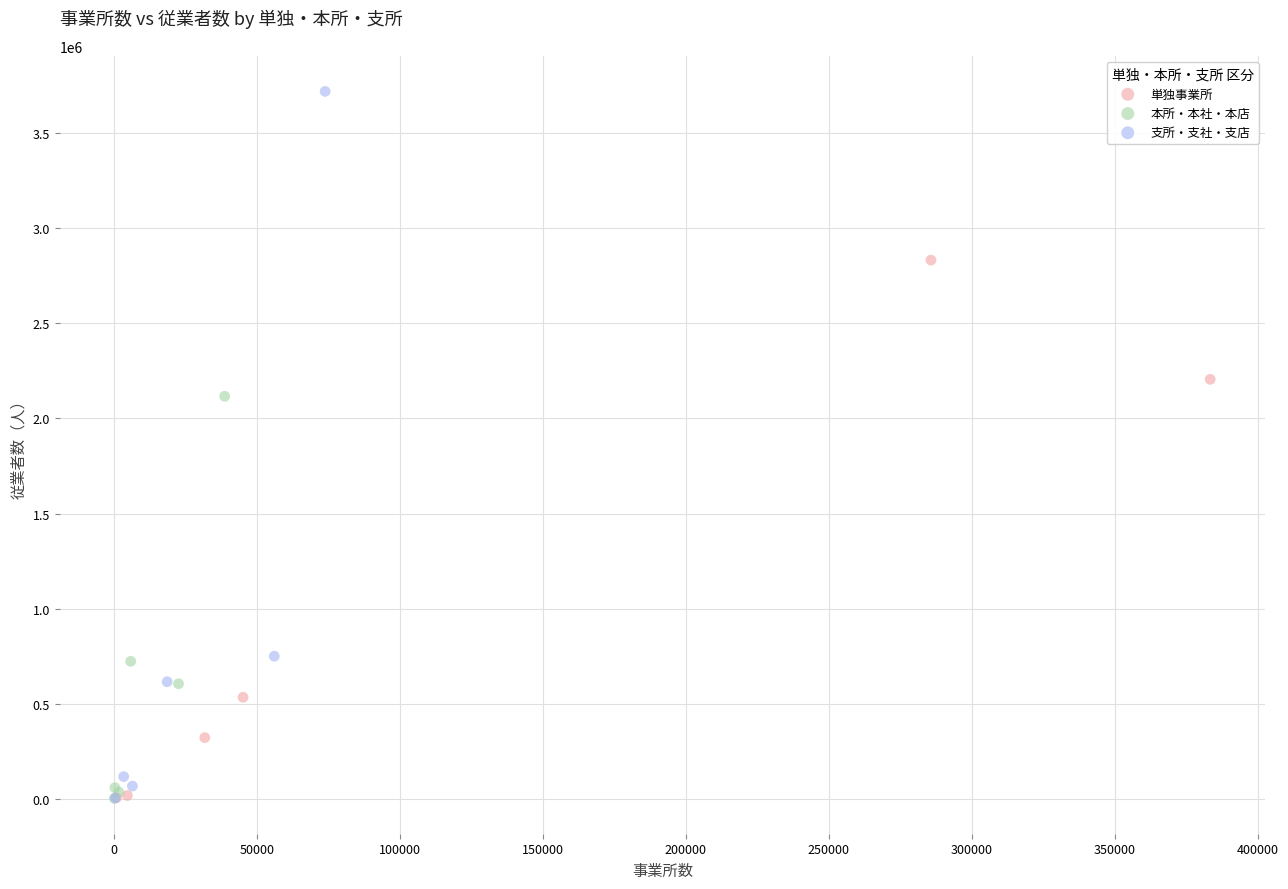

Which series contains the highest Y value?

支所・支社・支店